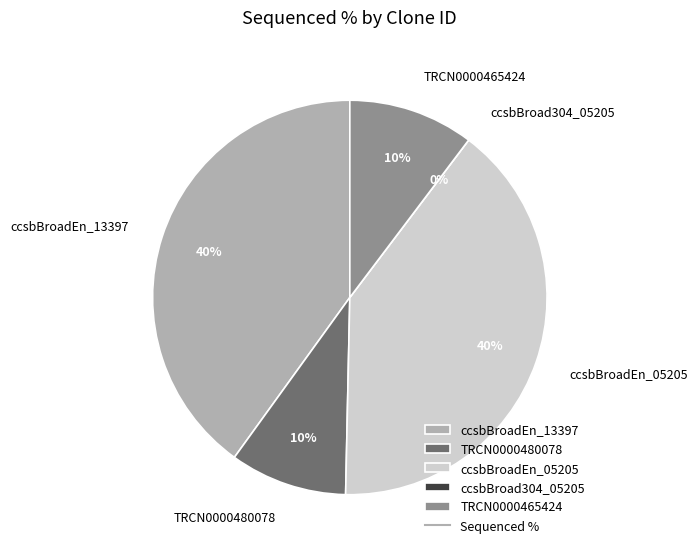

The TRCN0000465424 slice represents 23% of the pie. True or false?

False